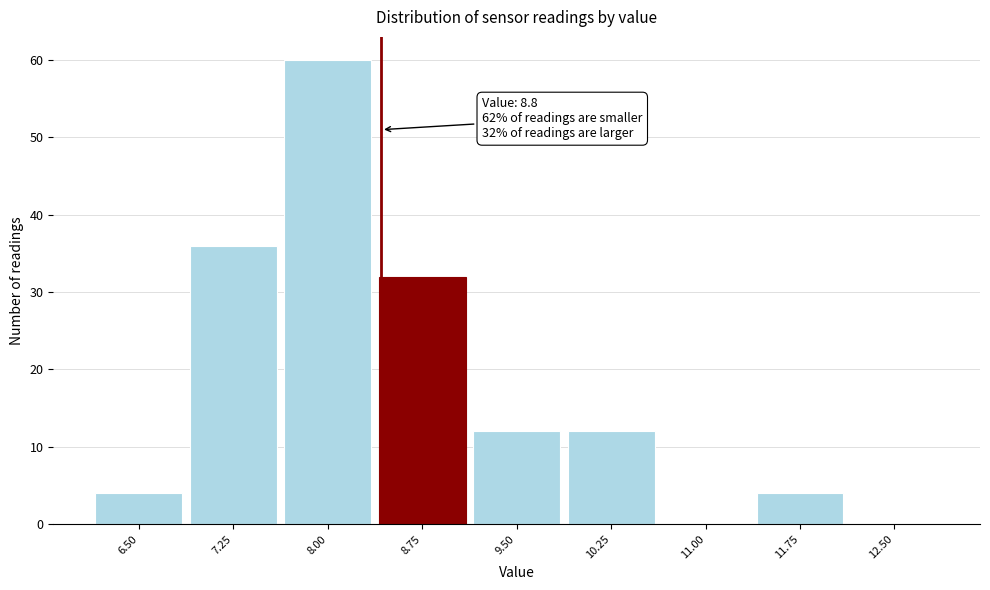

Reading right to left, extract all data points from this chart.

12.50=0	11.75=4	11.00=0	10.25=12	9.50=12	8.75=32	8.00=60	7.25=36	6.50=4